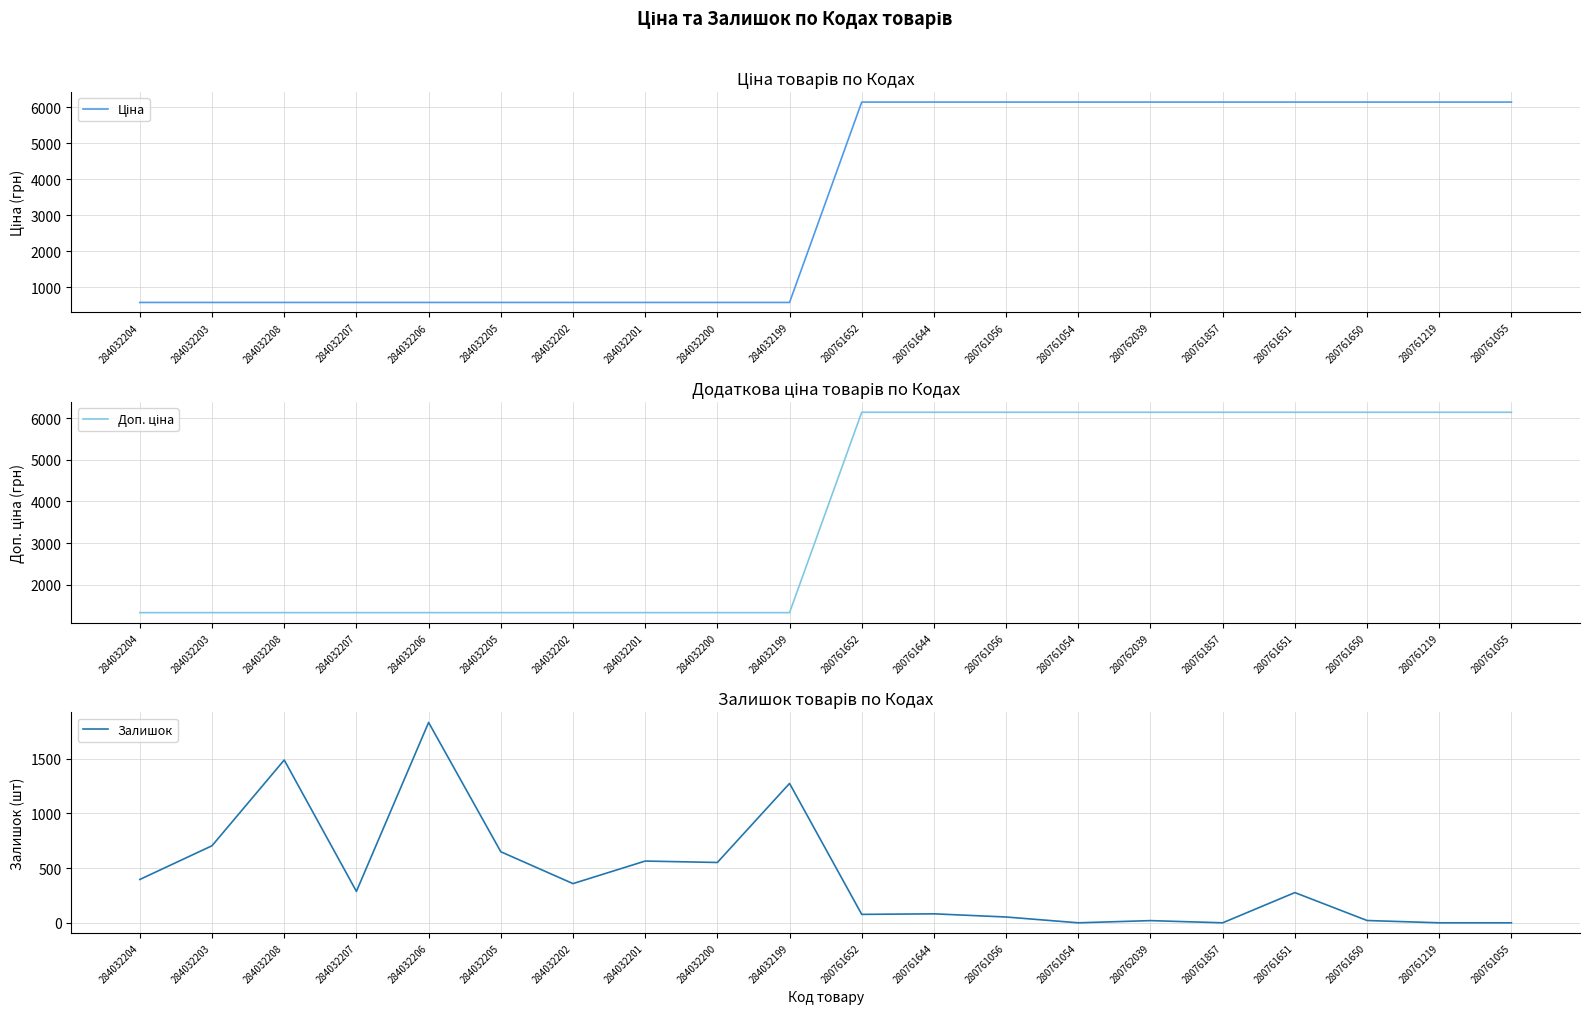

Reading right to left, extract all data points from this chart.

Ціна: 6143.2	6143.2	6143.2	6143.2	6143.2	6143.2	6143.2	6143.2	6143.2	6143.2	580.4	580.4	580.4	580.4	580.4	580.4	580.4	580.4	580.4	580.4
Доп. ціна: 6143.2	6143.2	6143.2	6143.2	6143.2	6143.2	6143.2	6143.2	6143.2	6143.2	1330.3	1330.3	1330.3	1330.3	1330.3	1330.3	1330.3	1330.3	1330.3	1330.3
Залишок: 0.0	0.0	21.0	276.0	0.0	20.0	0.0	53.0	82.0	77.0	1273.0	551.0	564.0	358.0	649.0	1830.0	287.0	1487.0	704.0	396.0